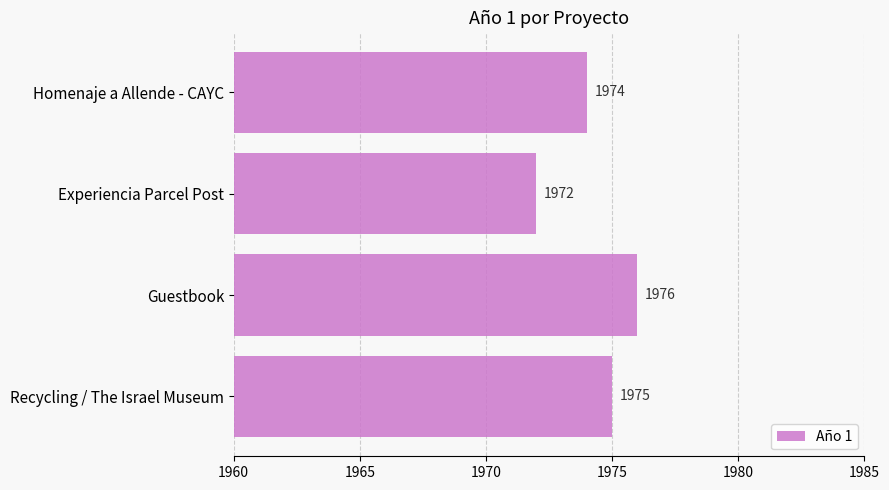

What is the sum of all values?

7897